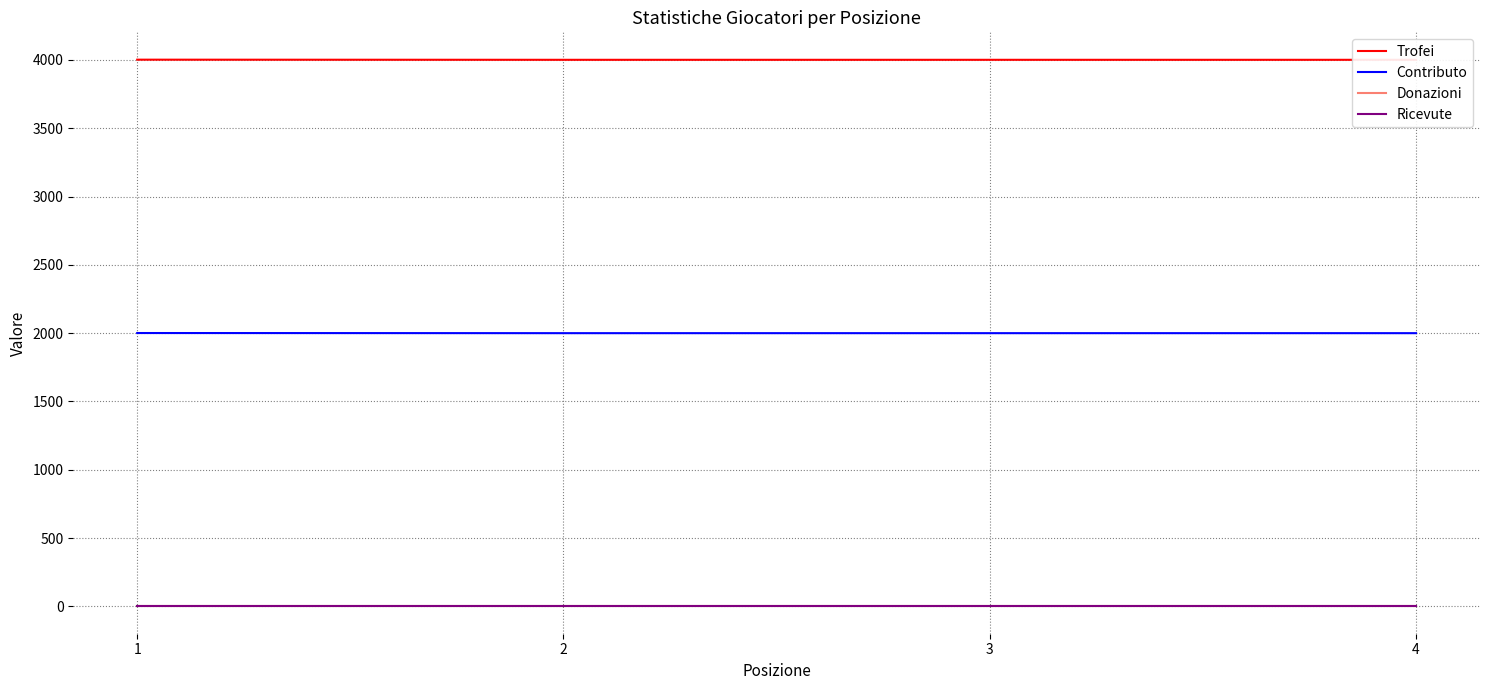

Which category has the highest value in the Ricevute series?

1